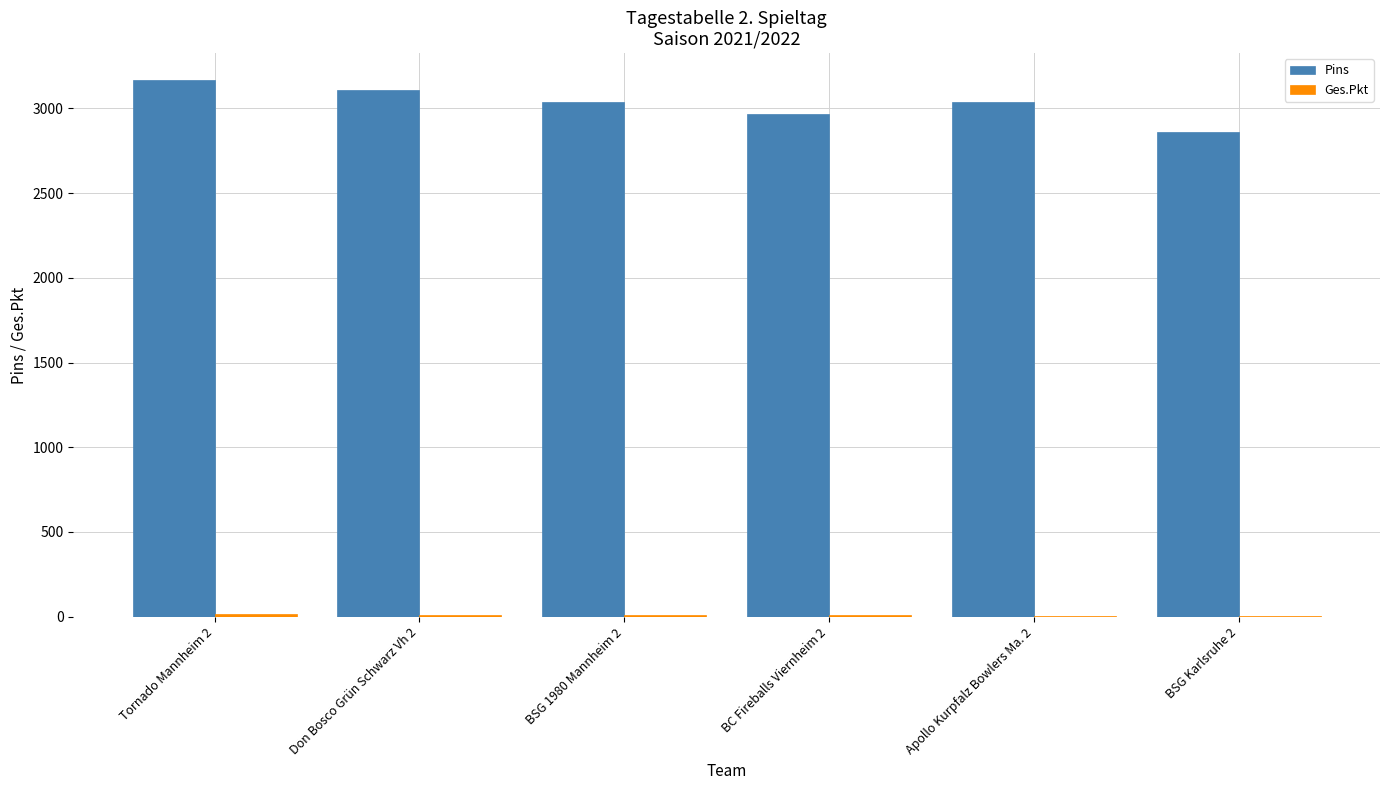

Which series has the largest total across all categories?

Pins